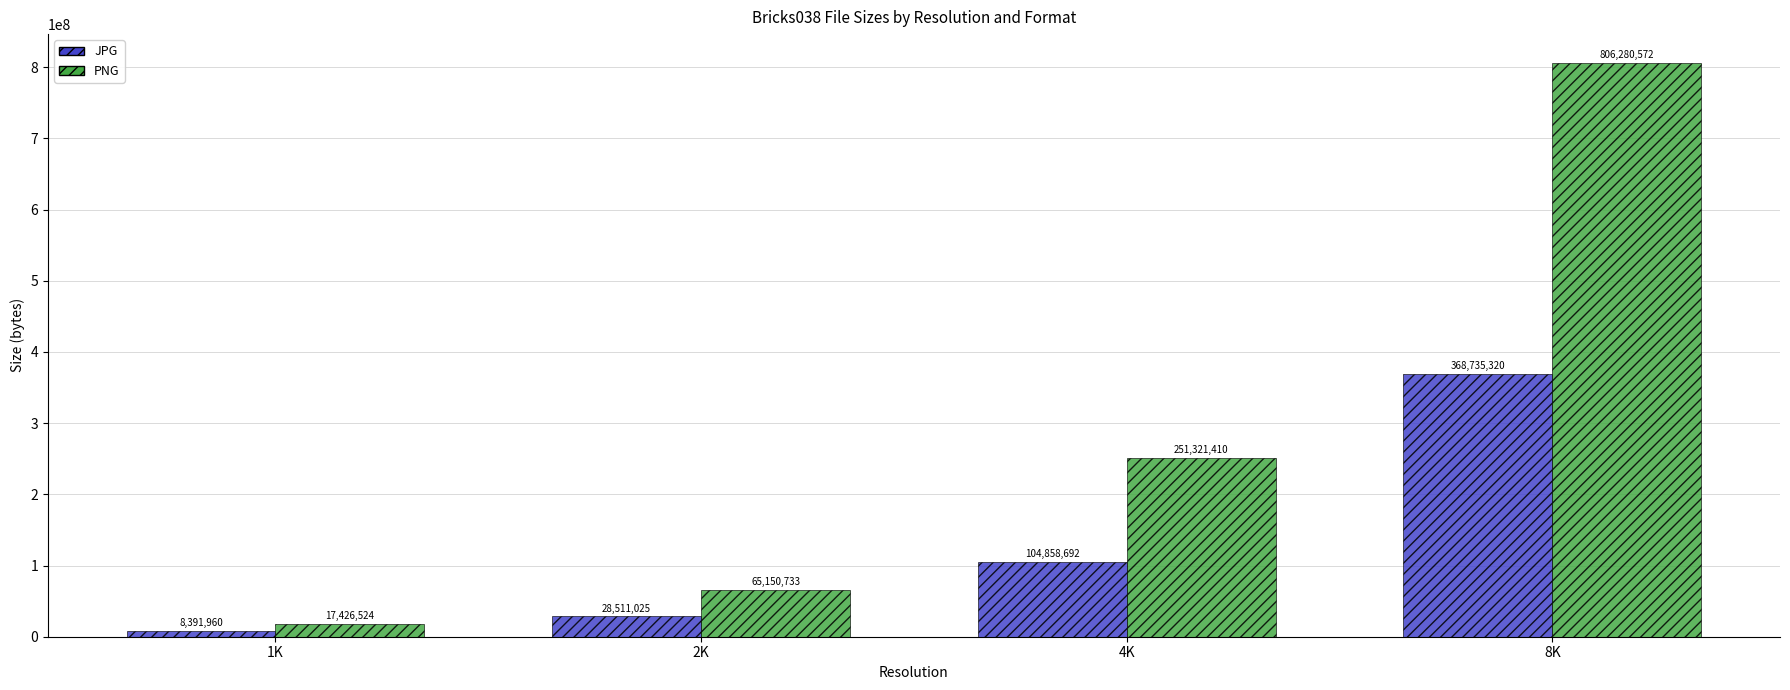

The PNG series shows 65150733 at 2K. True or false?

True